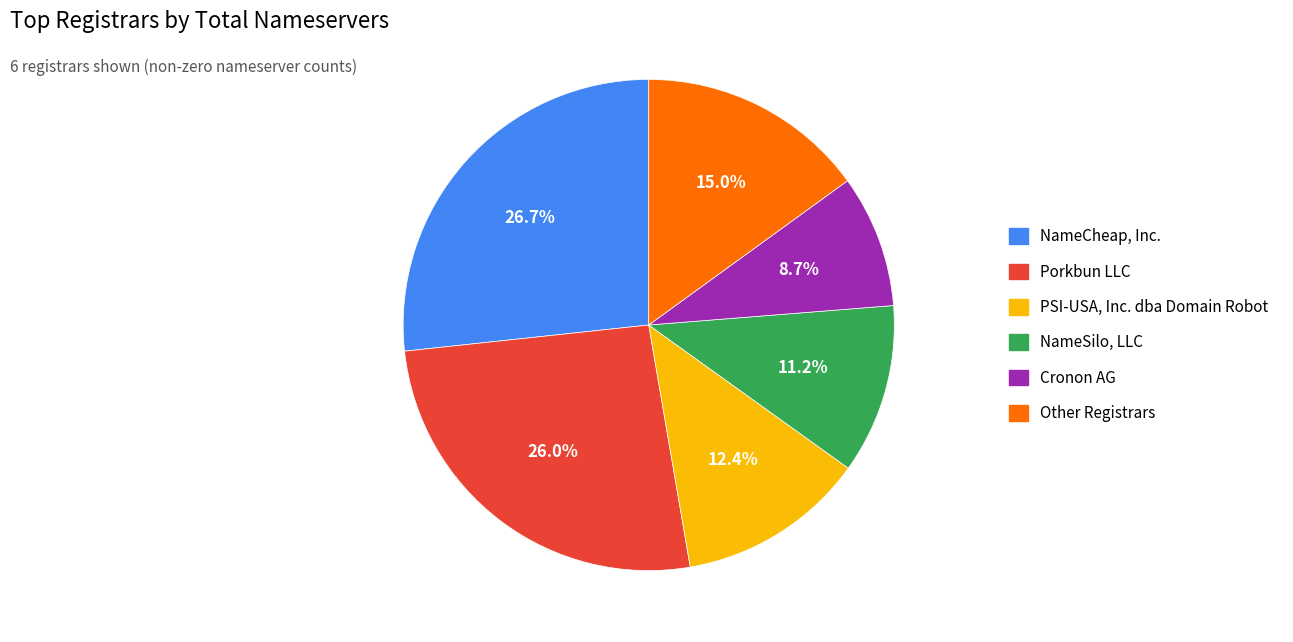

How many slices are in this pie chart?

6